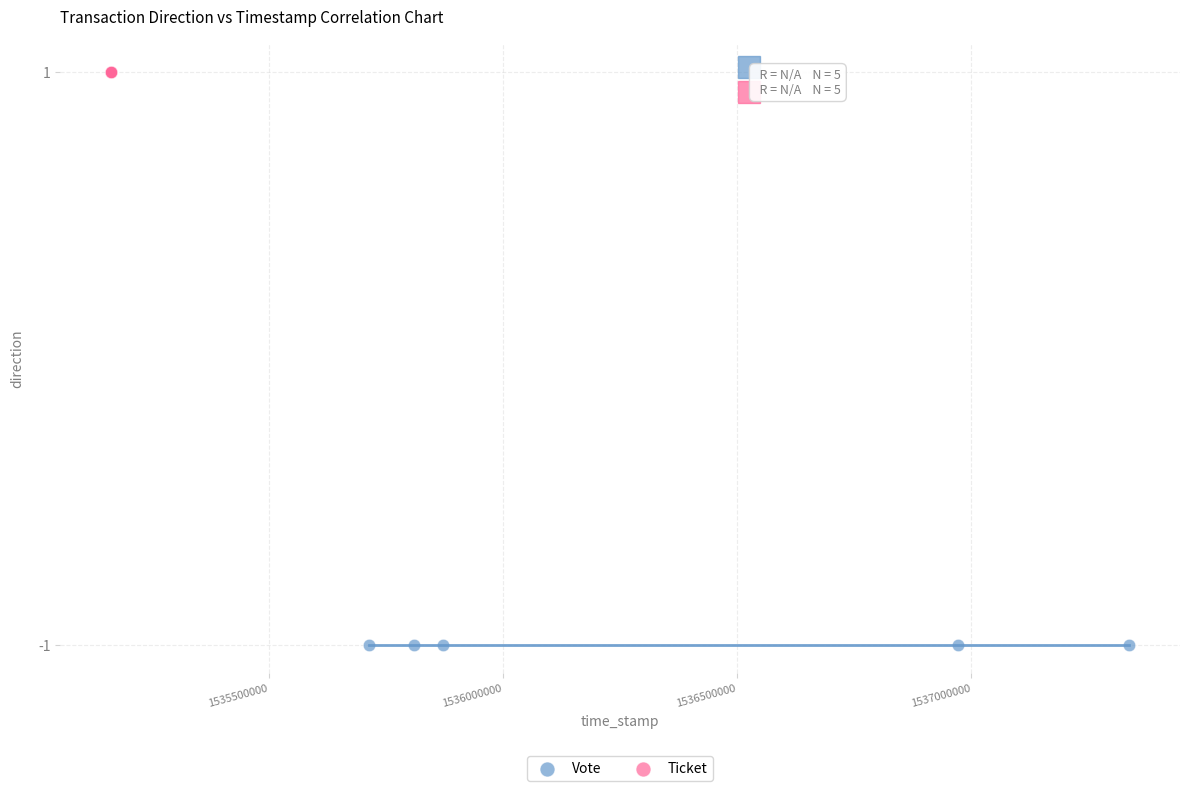

Which series reaches the maximum Y coordinate?

Ticket